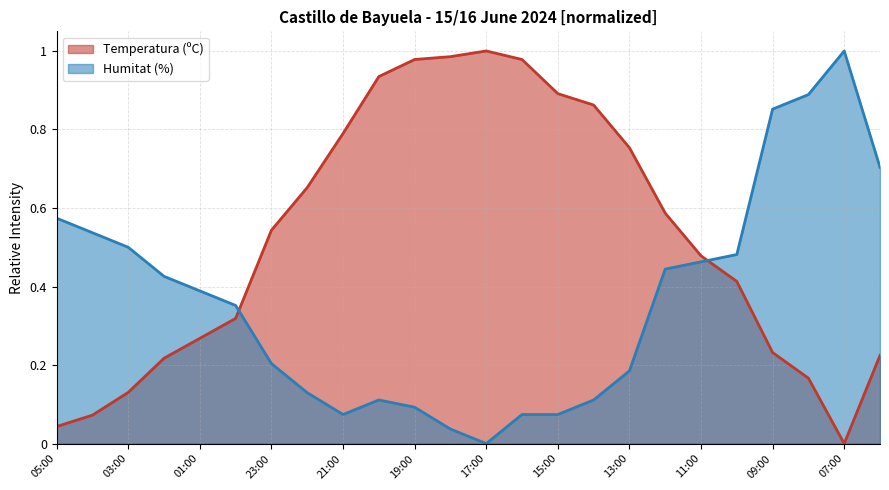

Between 02:00 and 15:00, which is larger?

15:00